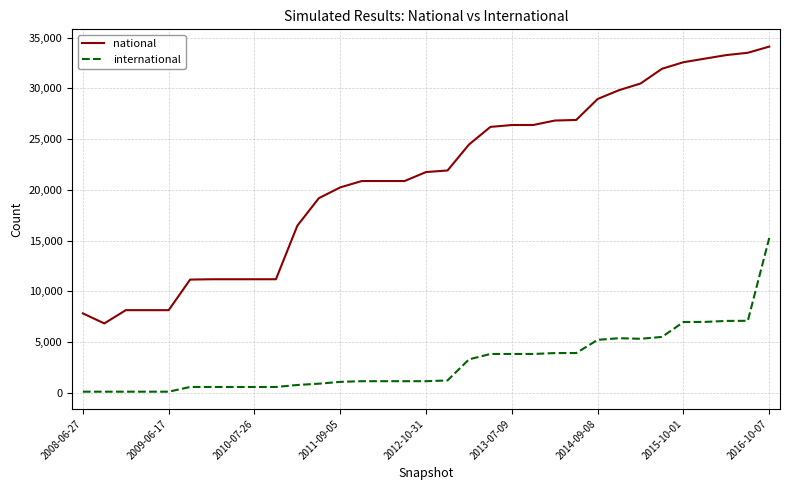

What are all the series names shown in the legend?

national, international